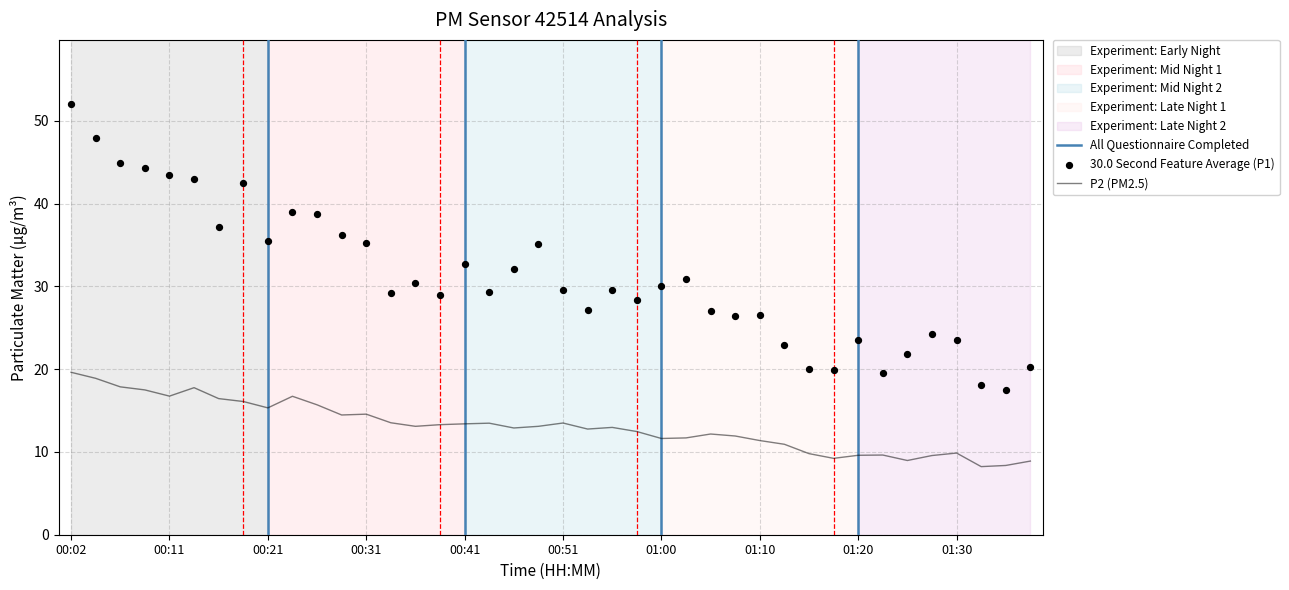

The P2 (PM2.5) series shows 9.6 at 01:20. True or false?

True